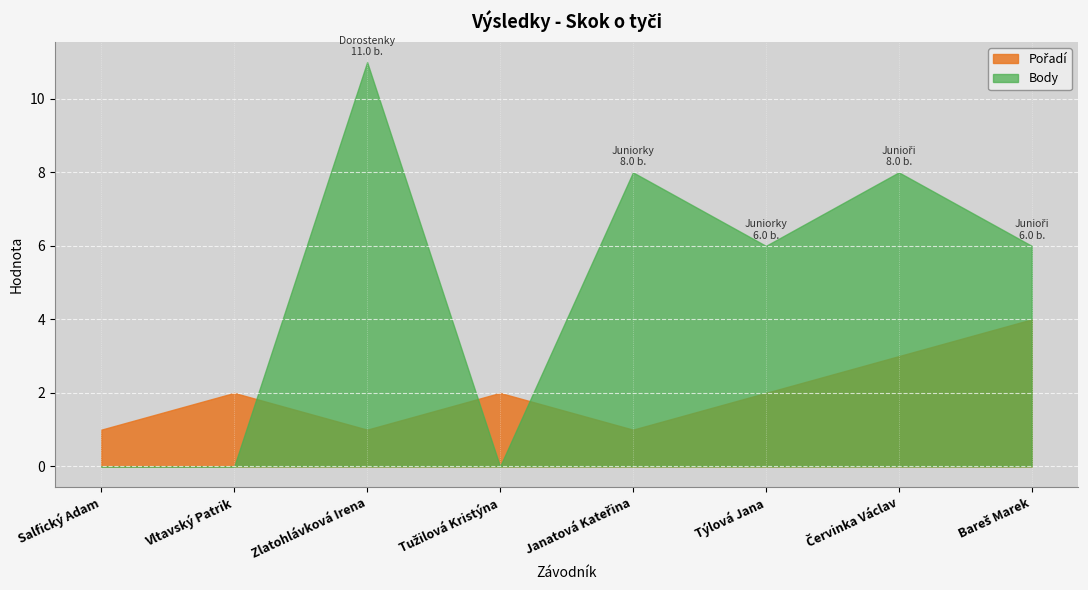

Rank the series by their maximum value, from highest to lowest.

Body, Pořadí